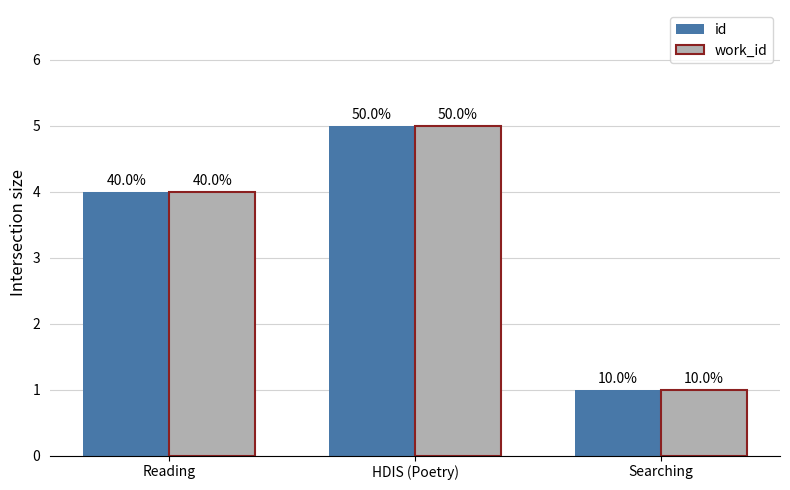

What are all the series names shown in the legend?

id, work_id